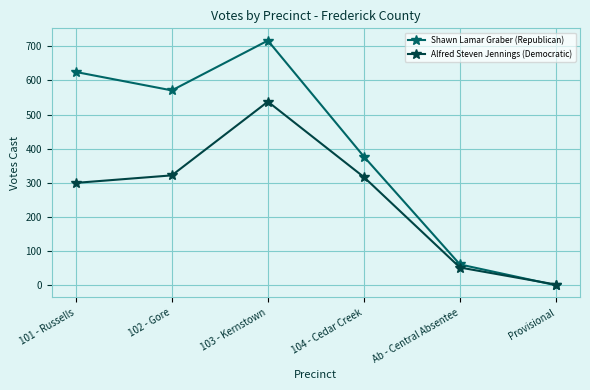

True or false: Alfred Steven Jennings (Democratic) has more than 2 points higher than both neighbors.

False